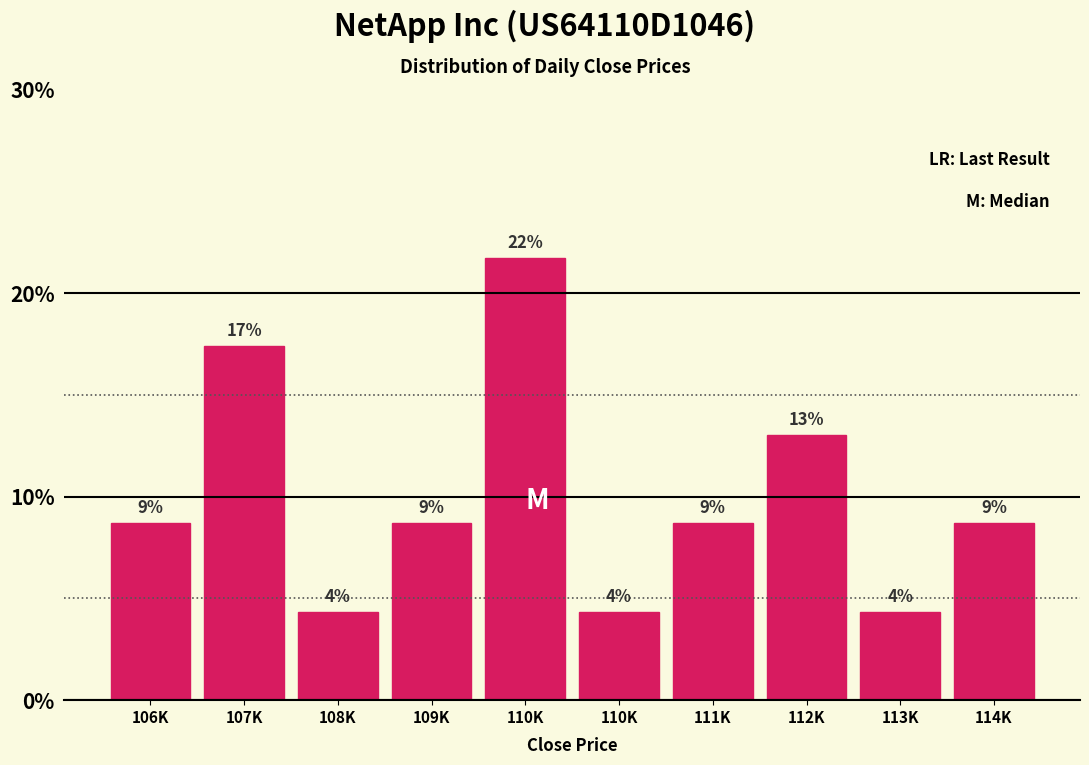

How many bars are there in total?

10